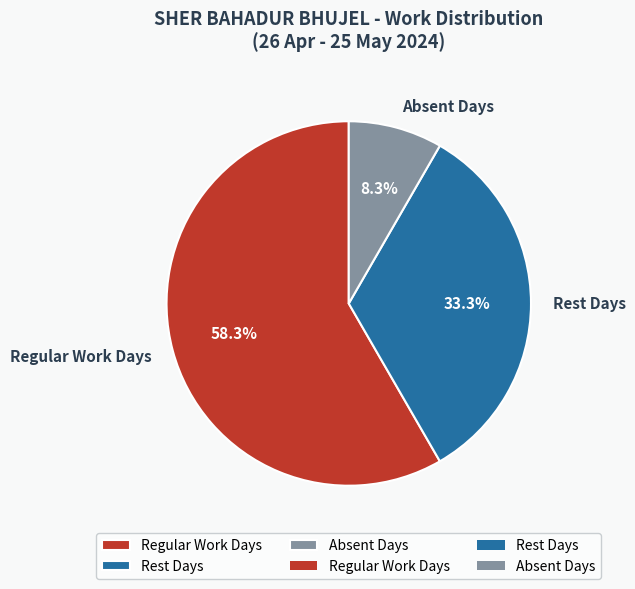

Which has a higher value, Rest Days or Regular Work Days?

Regular Work Days